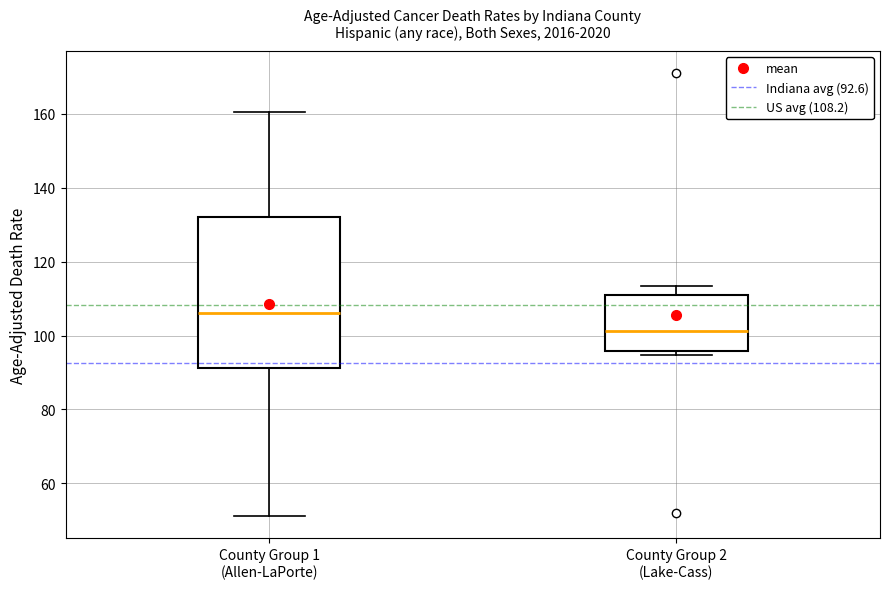

Where is the lower edge of the box for County Group 2 (Lake-Cass) on the y-axis? The values are not printed on the chart, so give them approximately, as read against the axis.

96